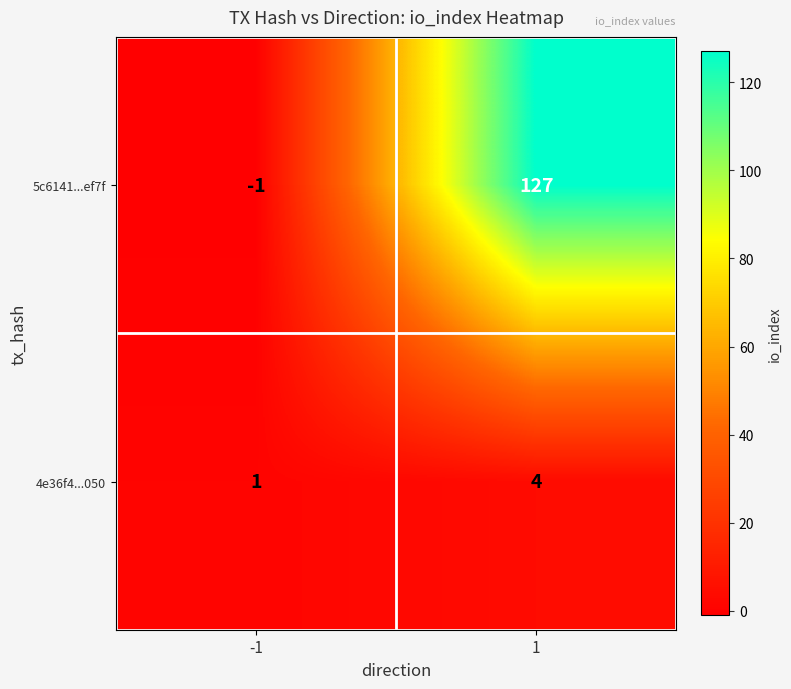

Which series has the largest range (max minus min)?

5c6141...ef7f